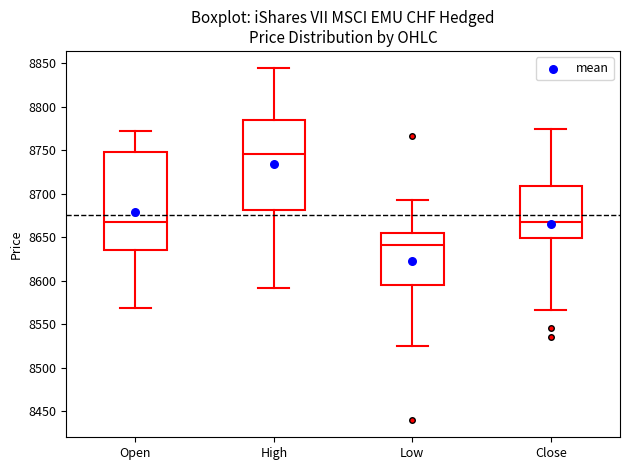

Reading left to right, read every box against the y-axis: the position of its median line, the range the box covers, and the ends of its whiskers. The values are not printed on the chart, so give them approximately, as read against the axis.

Open: median 8665, box 8635 to 8750, whiskers 8570 to 8770
High: median 8745, box 8680 to 8785, whiskers 8590 to 8845
Low: median 8640, box 8595 to 8655, whiskers 8525 to 8695
Close: median 8665, box 8650 to 8710, whiskers 8565 to 8775